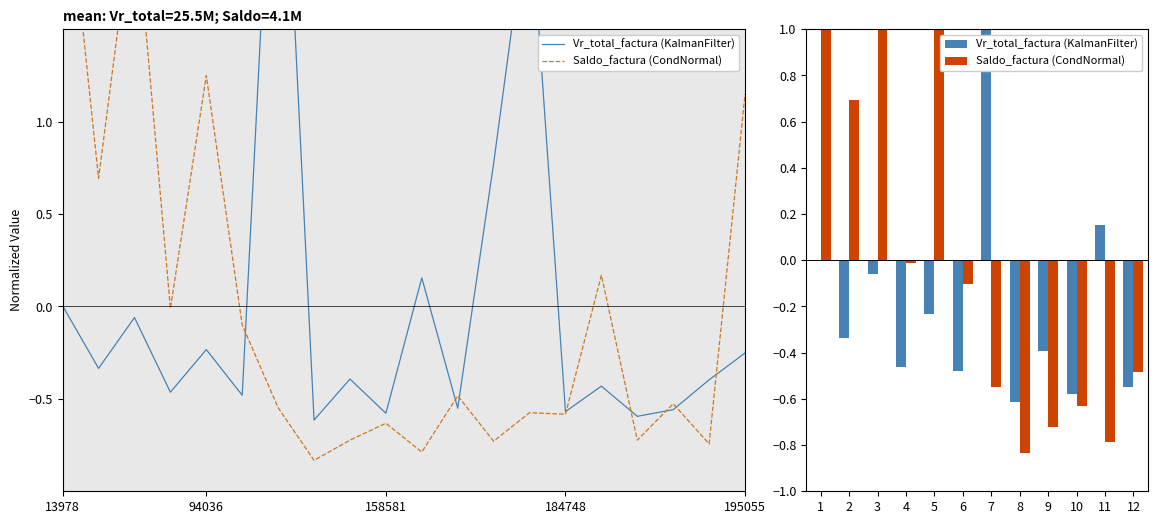

How many series are shown in this chart?

2